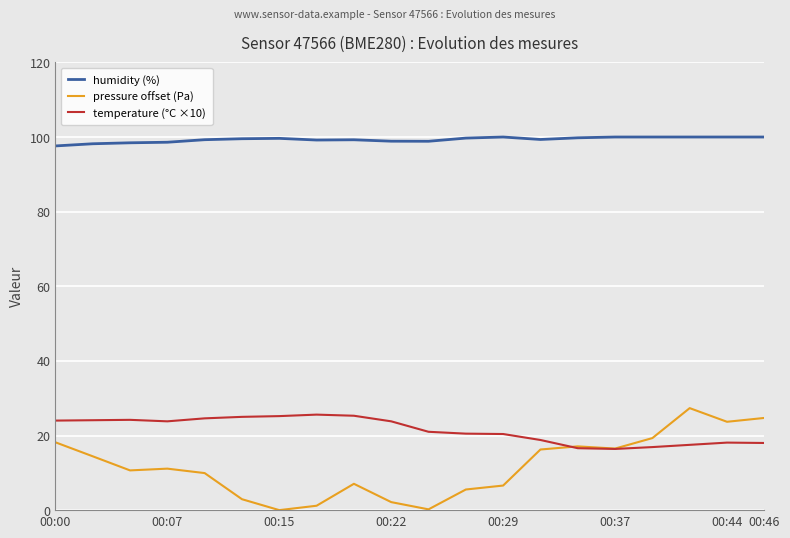

True or false: temperature (°C ×10) and humidity (%) cross at least once.

False